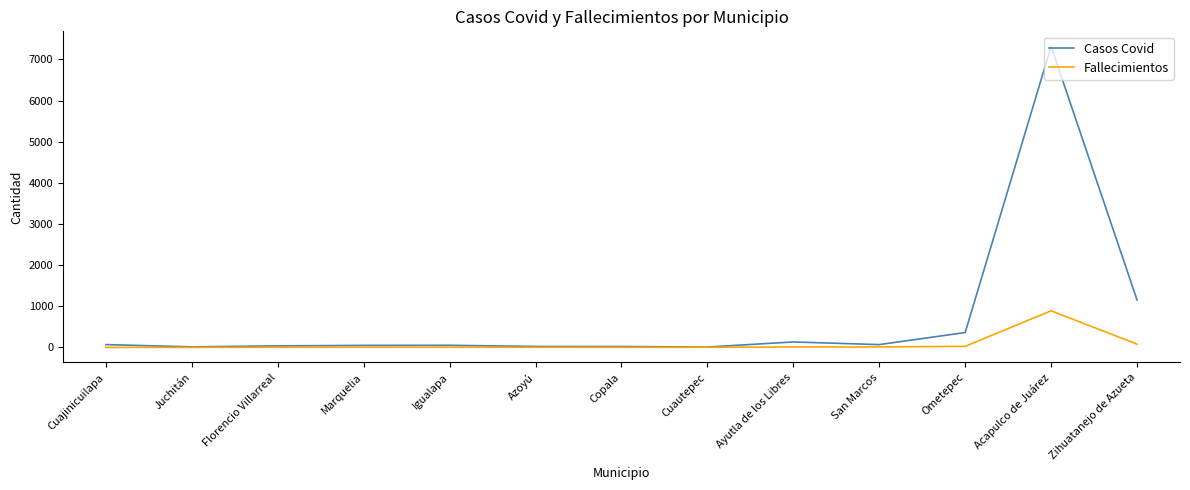

True or false: Casos Covid has more than 2 points higher than both neighbors.

True